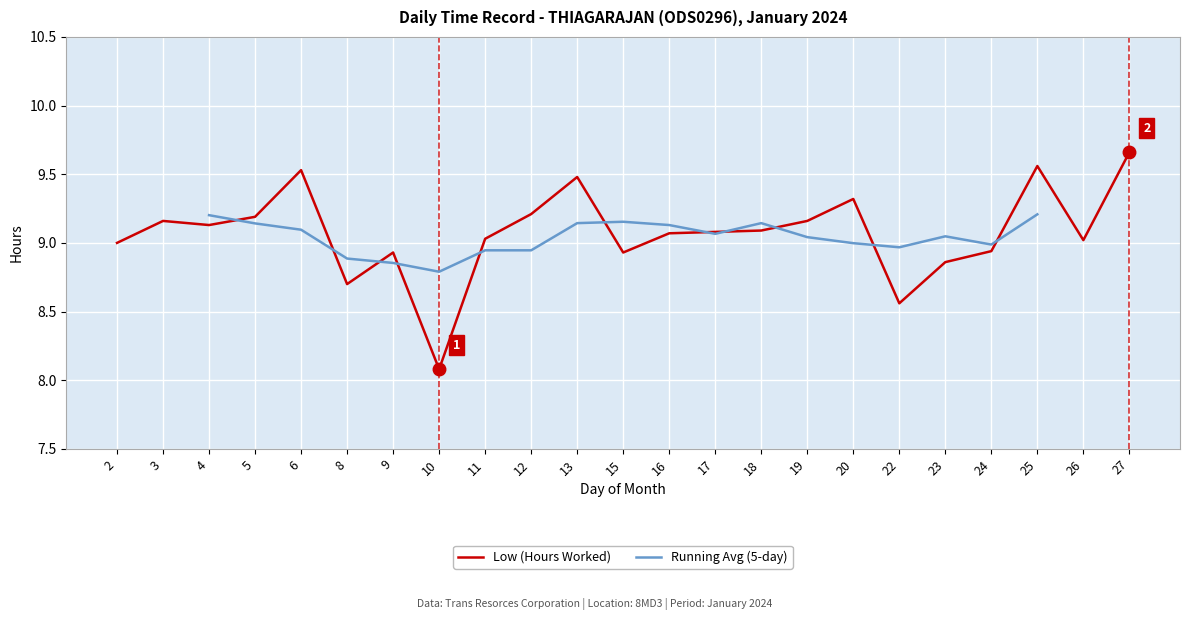

List the labels in order of value, largest first.

27, 25, 6, 13, 20, 12, 5, 3, 19, 4, 18, 17, 16, 11, 26, 2, 24, 9, 15, 23, 8, 22, 10